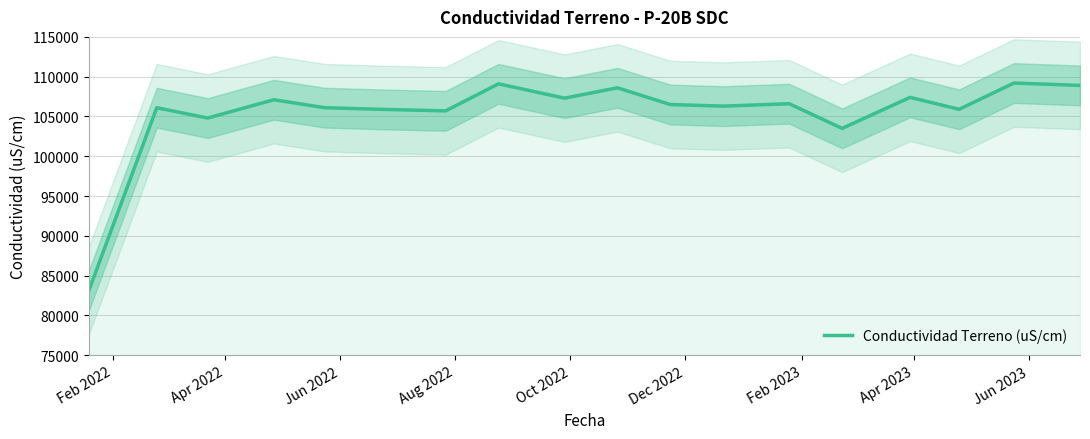

What is the lowest value of the Conductividad Terreno (uS/cm) series?

83100